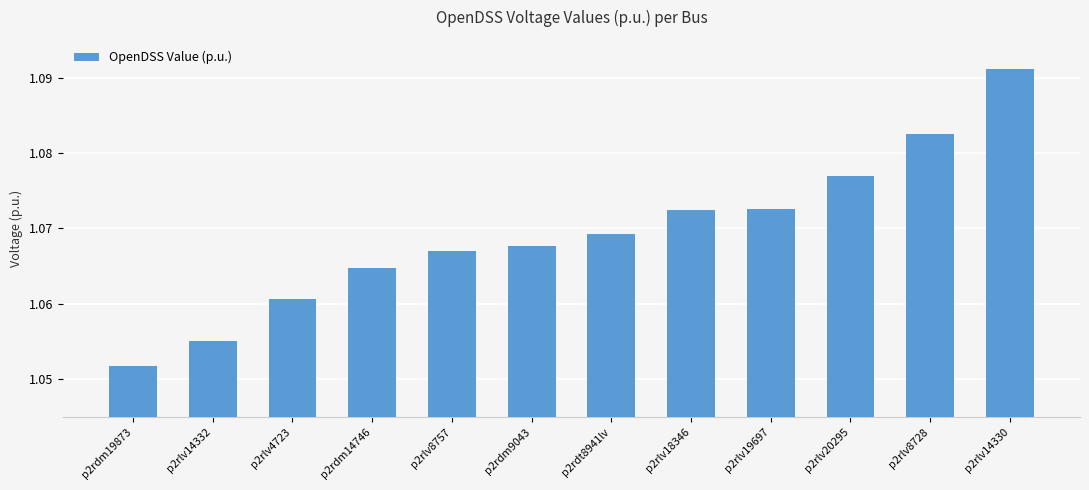

What is the ratio of the value at p2rlv8728 to the value at p2rdm14746?

1.0